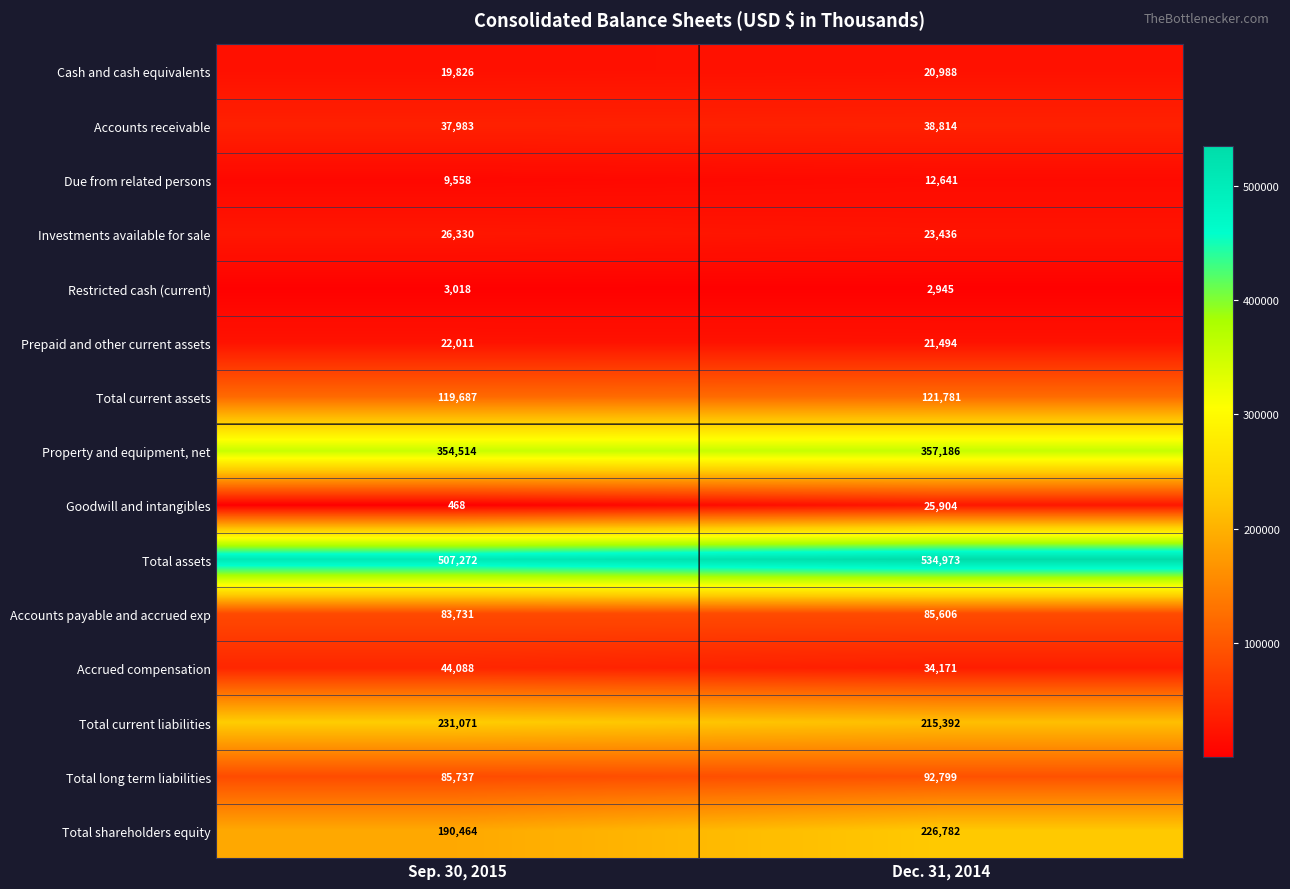

At how many categories does at least one series exceed 190968?

2